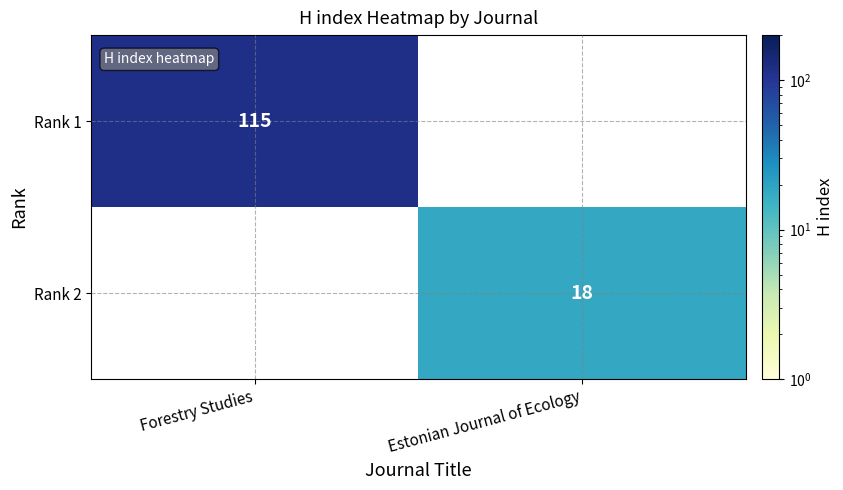

Between Estonian Journal of Ecology and Forestry Studies, which is larger?

Forestry Studies